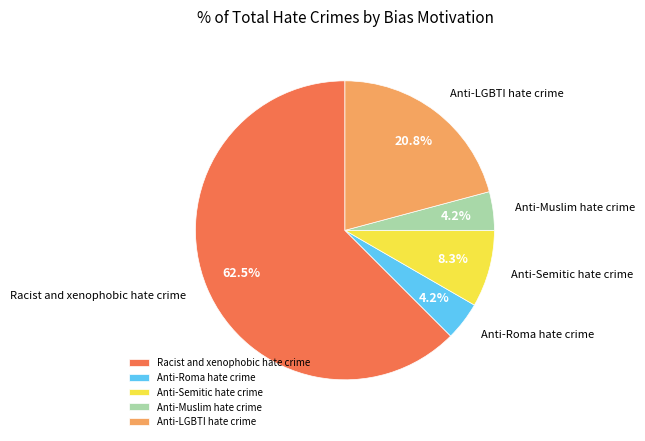

To the nearest percent, what portion does Anti-Semitic hate crime represent?

8%